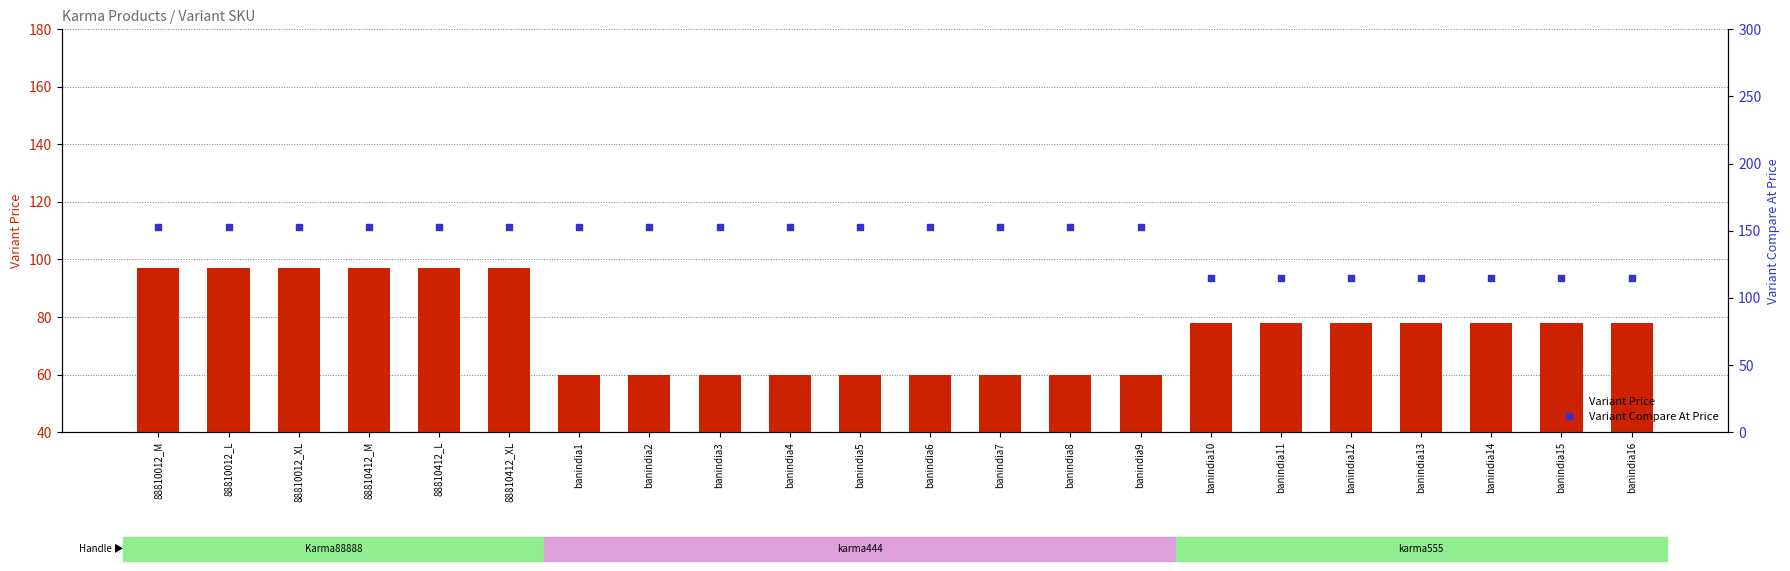

At how many categories does at least one series exceed 88?

22